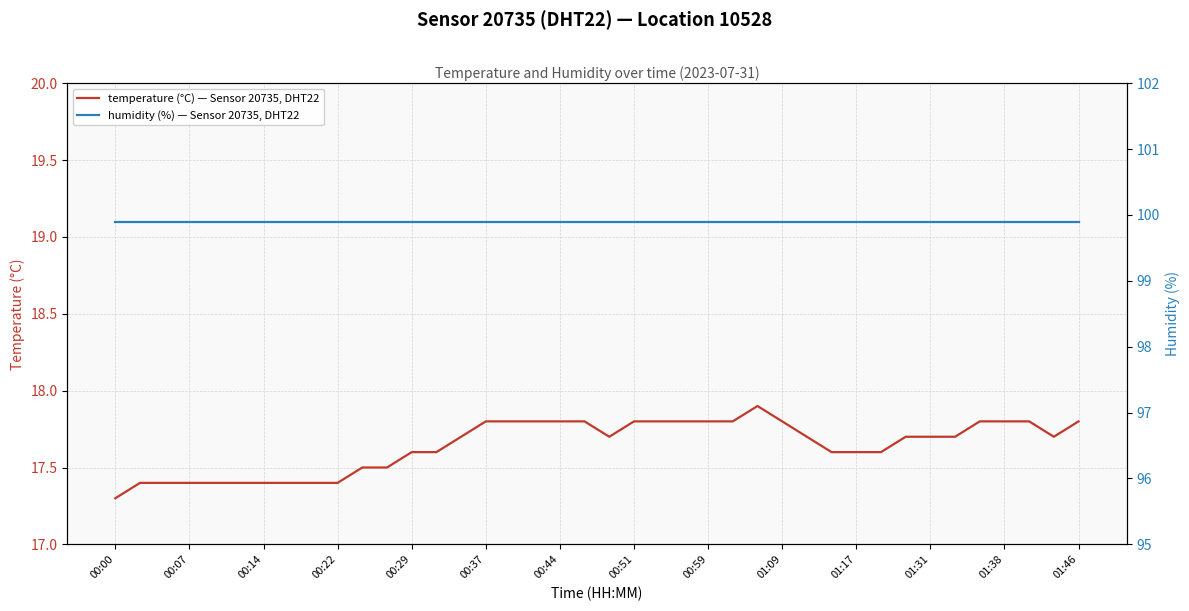

List the series in order of their peak value, lowest first.

temperature (°C) — Sensor 20735, DHT22, humidity (%) — Sensor 20735, DHT22